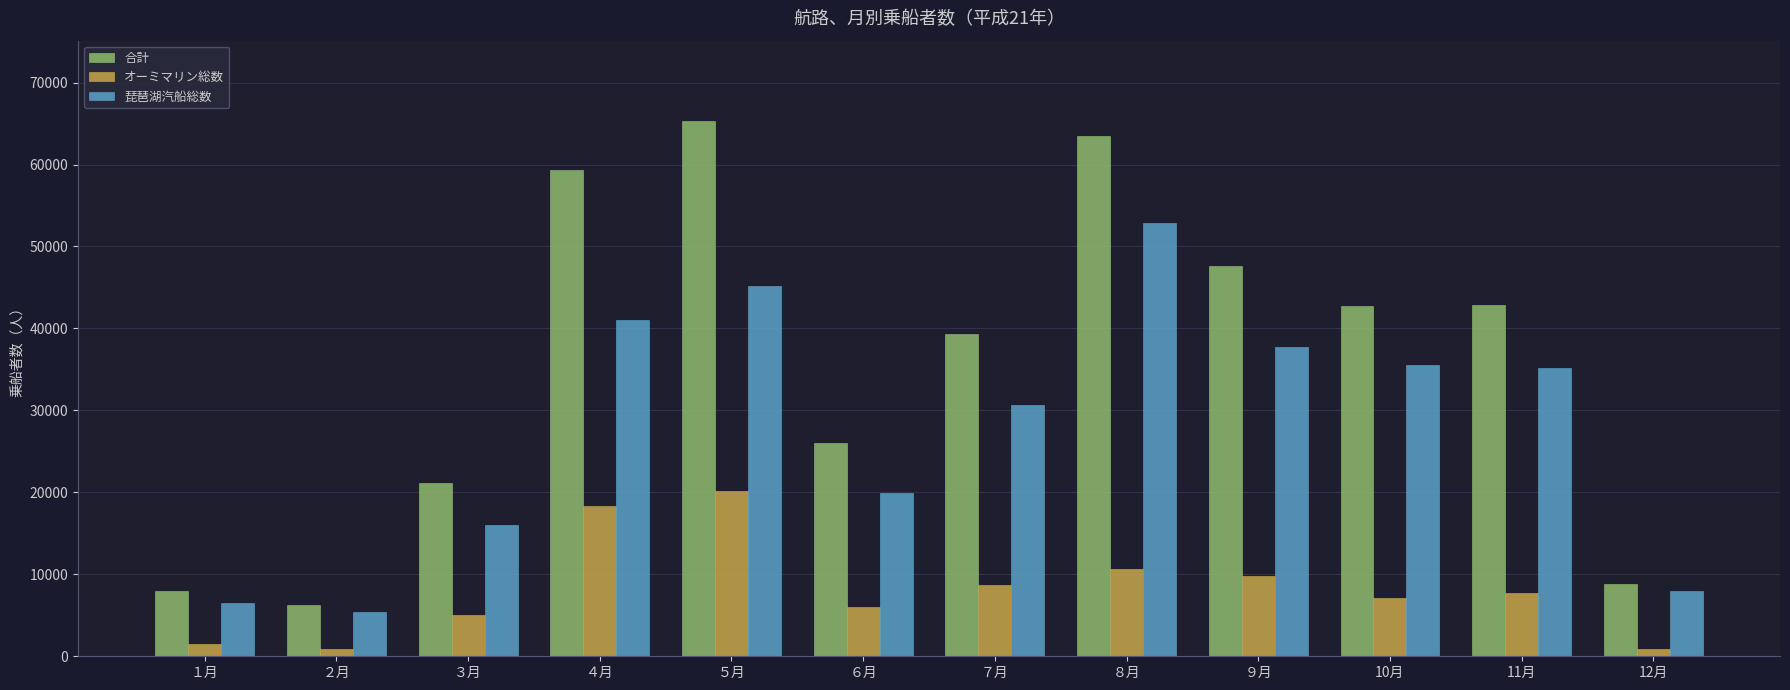

Is the value of 合計 at ７月 greater than the value of 琵琶湖汽船総数 at ８月?

No